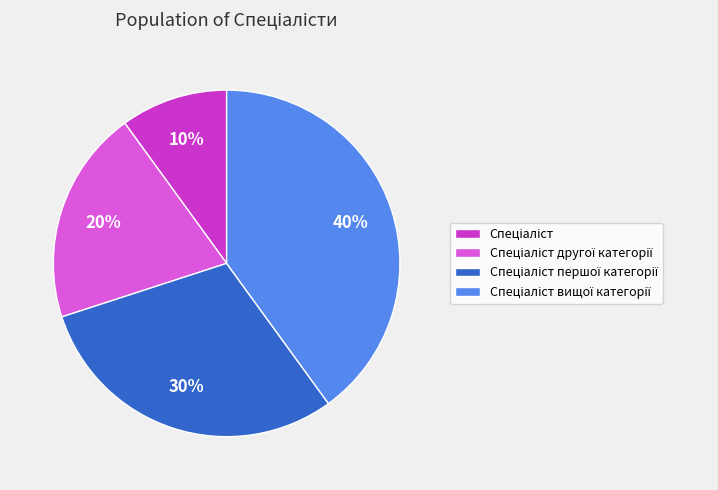

To the nearest percent, what is the difference between the largest and smallest slice percentages?

30%